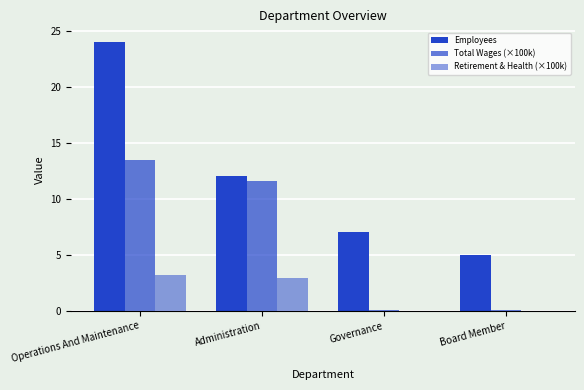

The Employees series shows 16.4 at Administration. True or false?

False